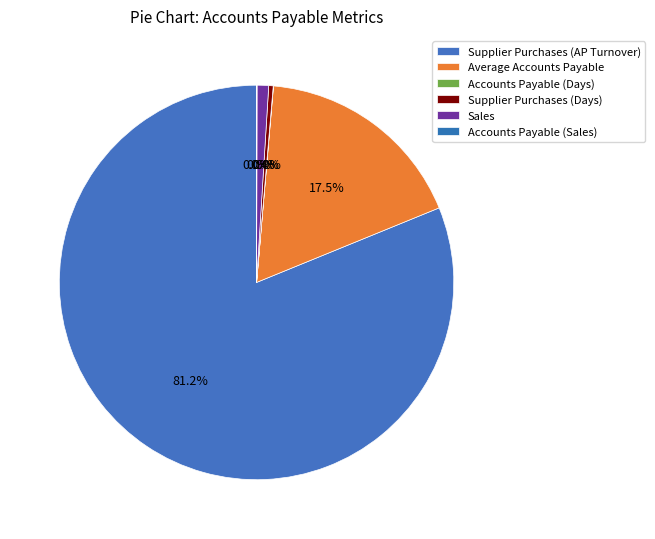

Approximately how many times larger is the value at Sales compared to Supplier Purchases (Days)?

2.6